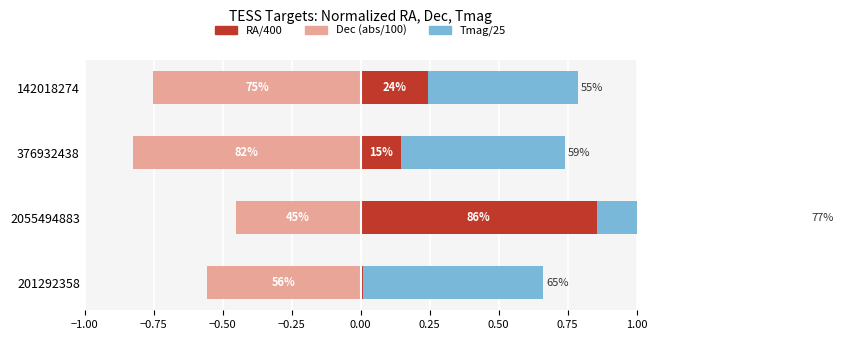

What is the difference between the maximum and minimum values in the Tmag/25 series?

0.2